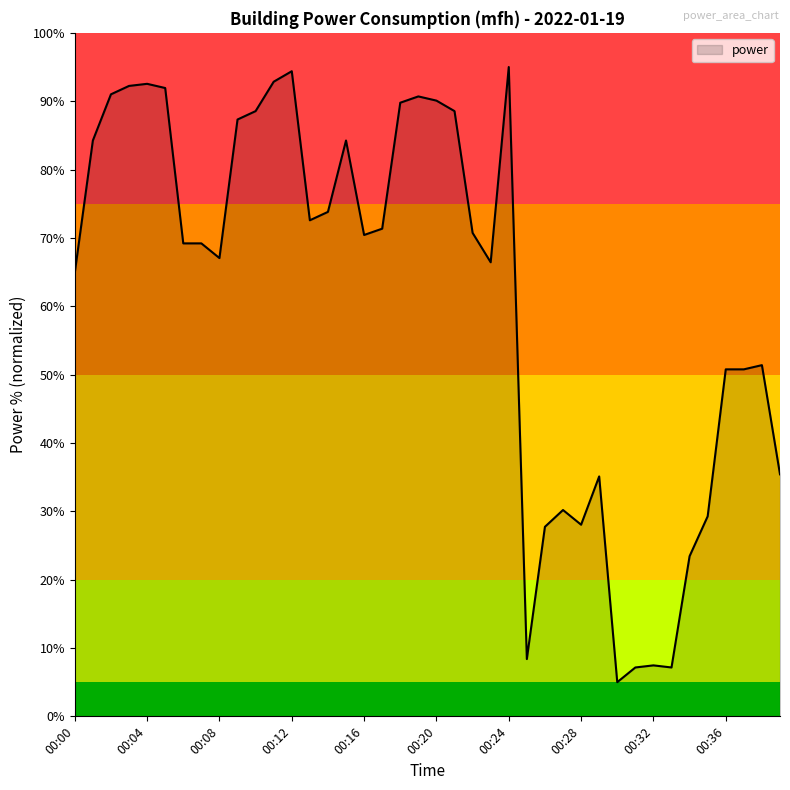

What is the difference between the maximum and minimum values?

90.0